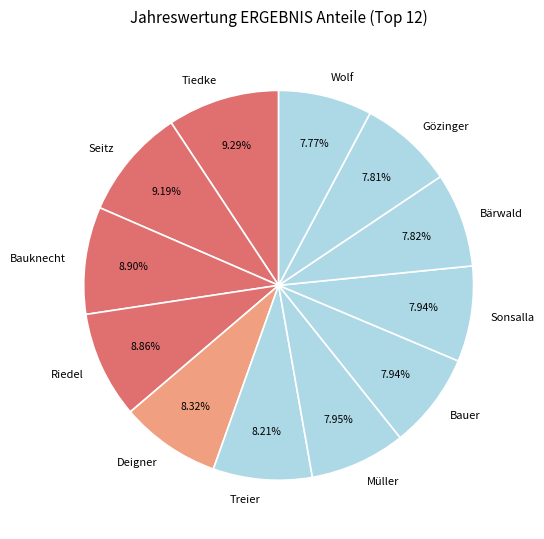

Which has a higher value, Riedel or Sonsalla?

Riedel